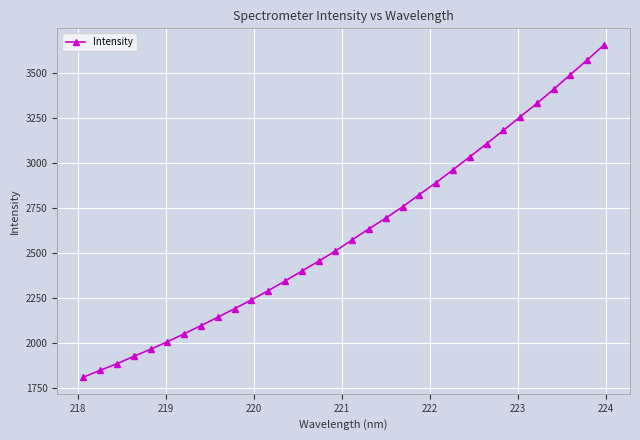

What is the value of the 15th point from the left?

2451.8